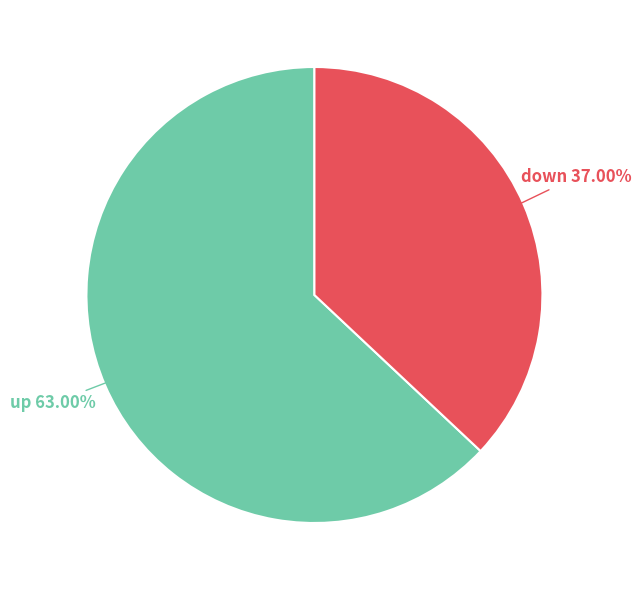

Does any single category account for the majority?

Yes